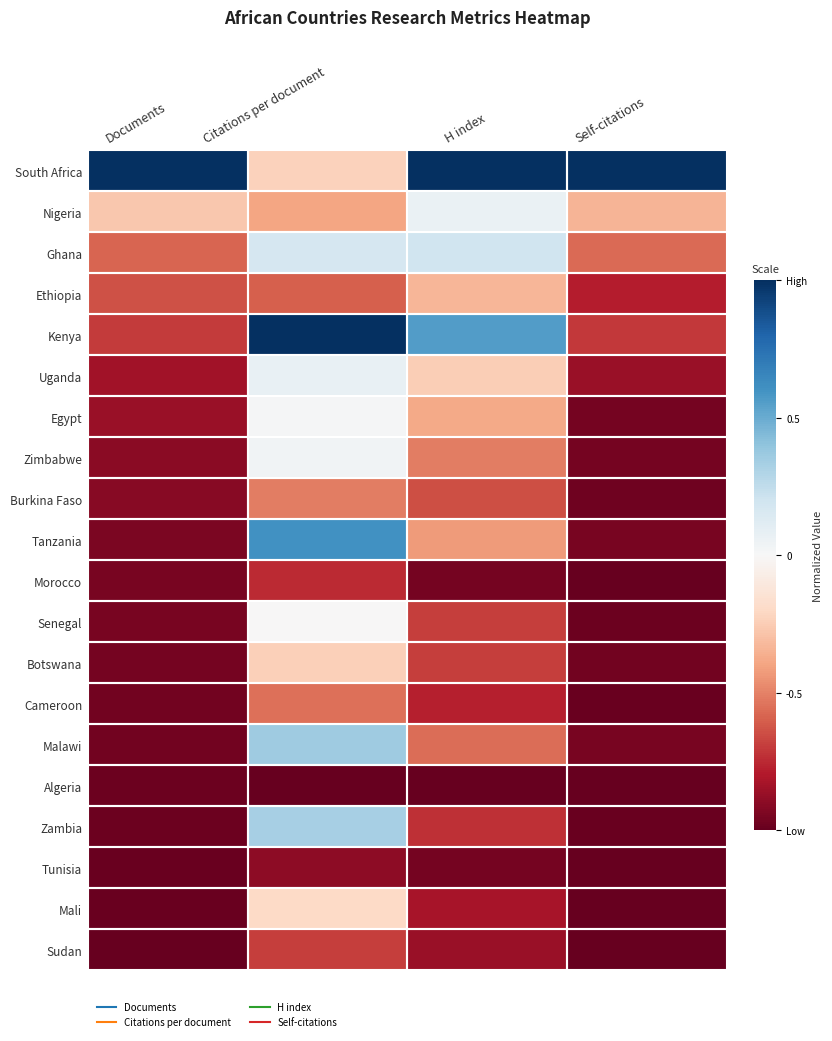

At which category does the chart reach its minimum across all series?

Citations per document